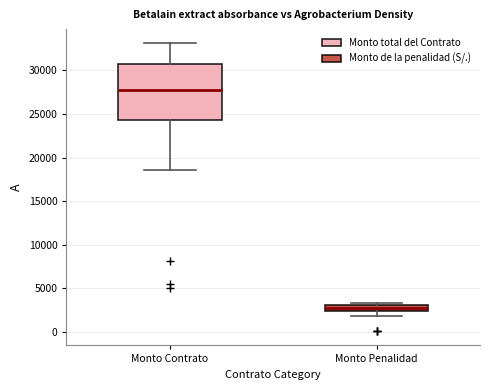

Which box is the tallest, from its lower edge to its upper edge?

Monto Contrato